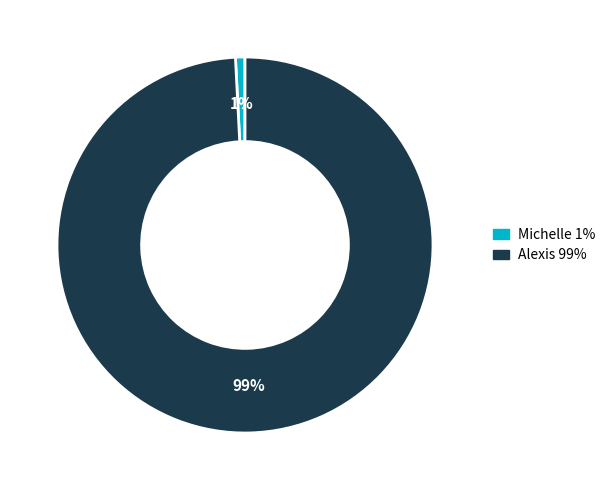

Which category has the smallest portion of the pie?

Michelle